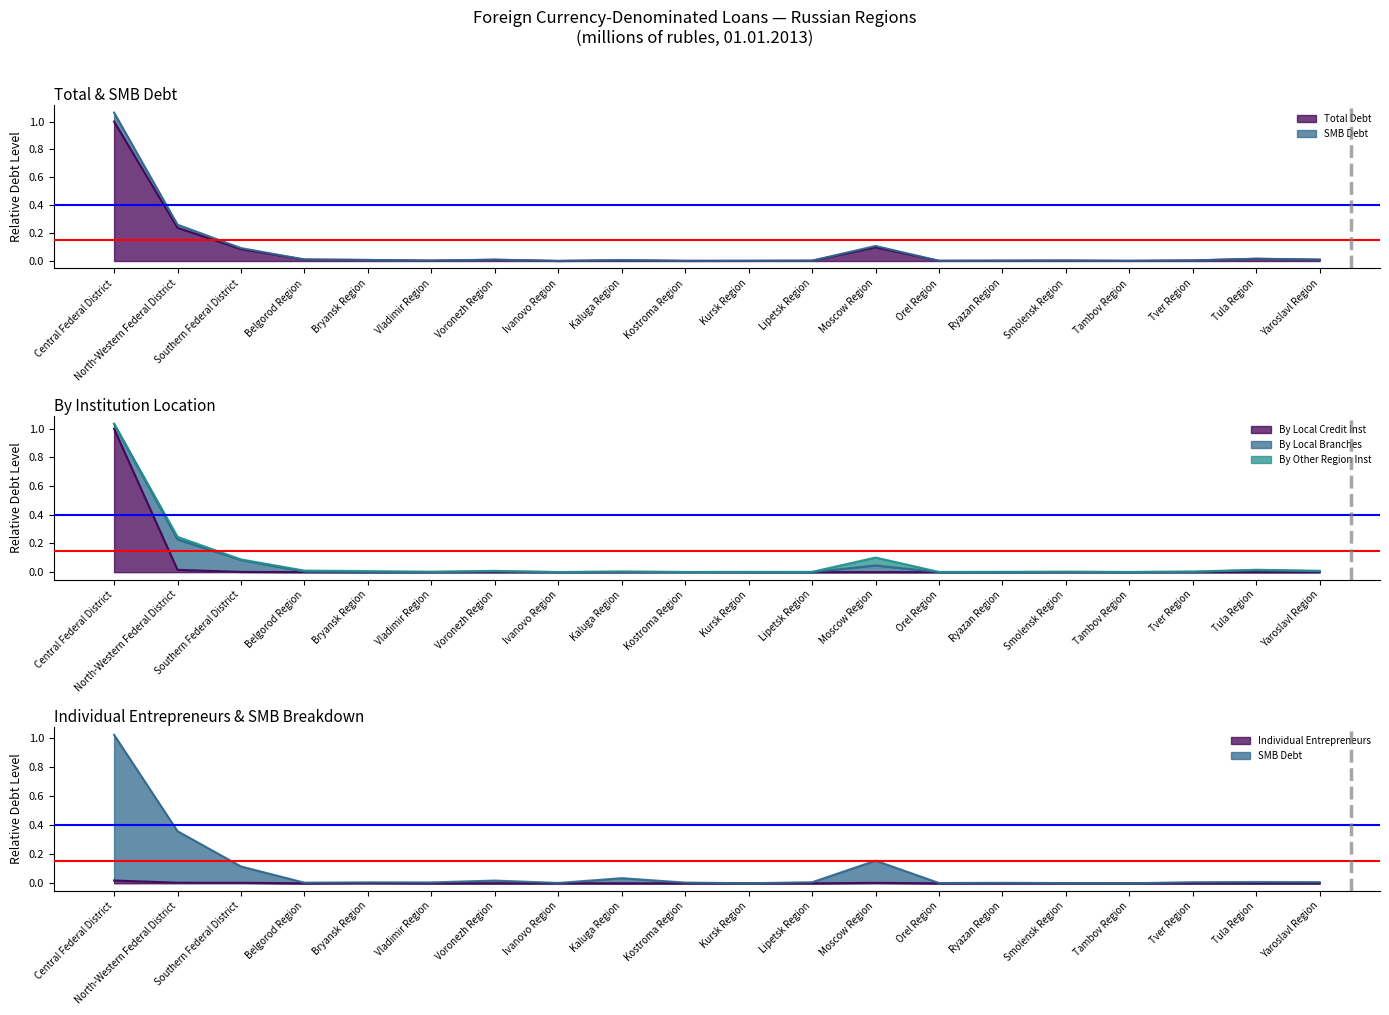

Is it true that By Local Credit Inst equals 0.0 at Tver Region?

True